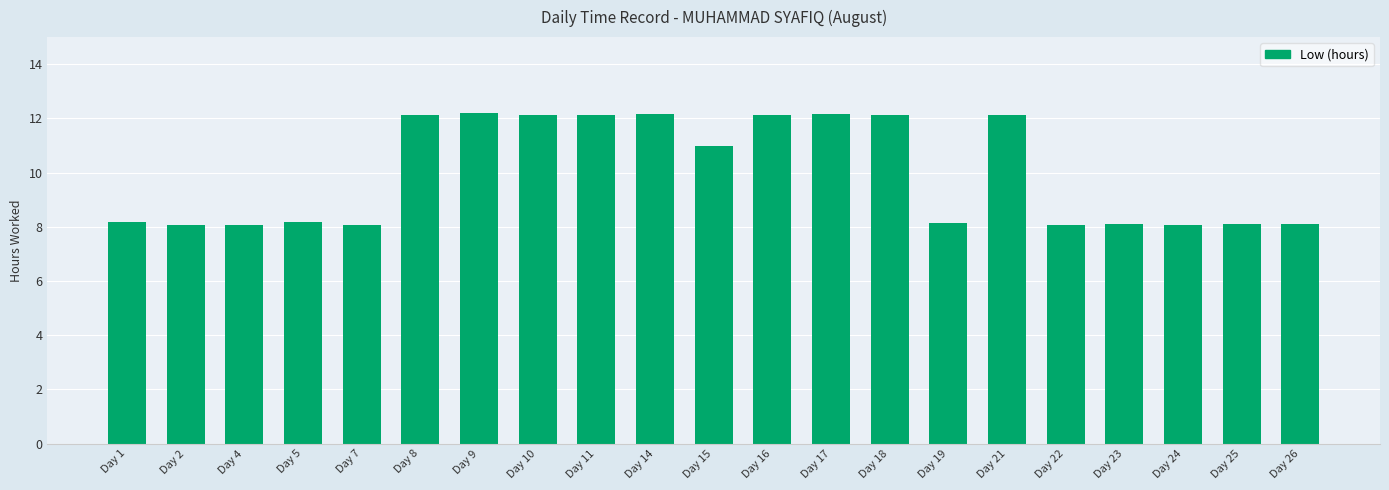

Does the chart contain stacked bars?

No